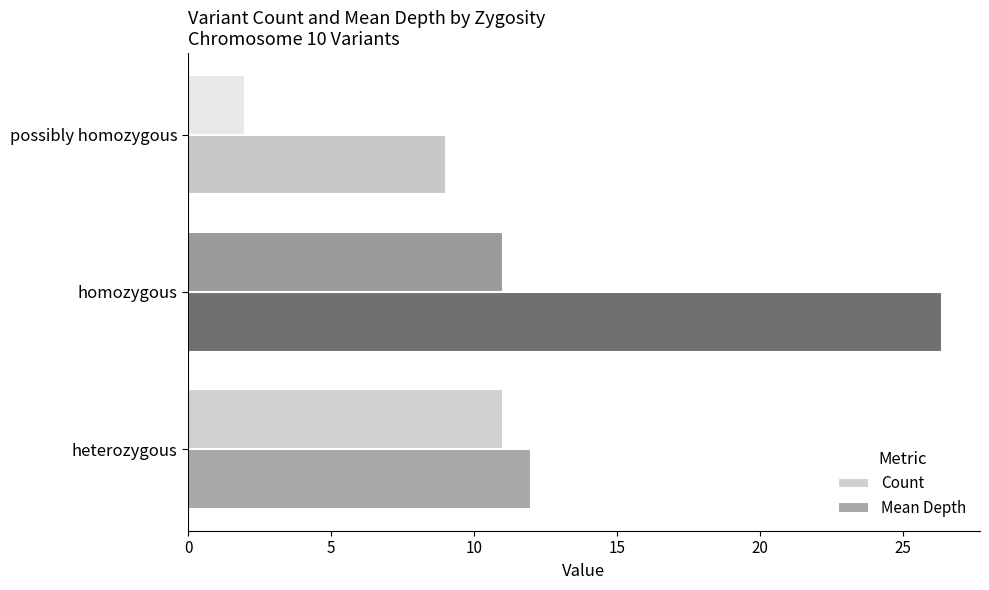

At which category does the chart reach its peak across all series?

homozygous